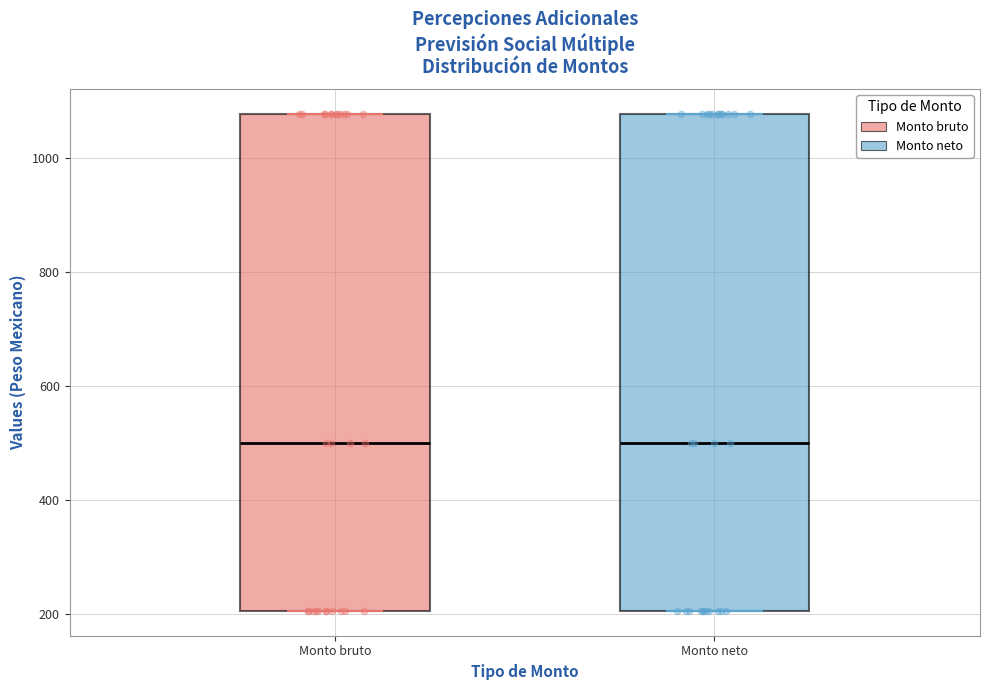

Where is the upper edge of the box for Monto neto on the y-axis? The values are not printed on the chart, so give them approximately, as read against the axis.

1080